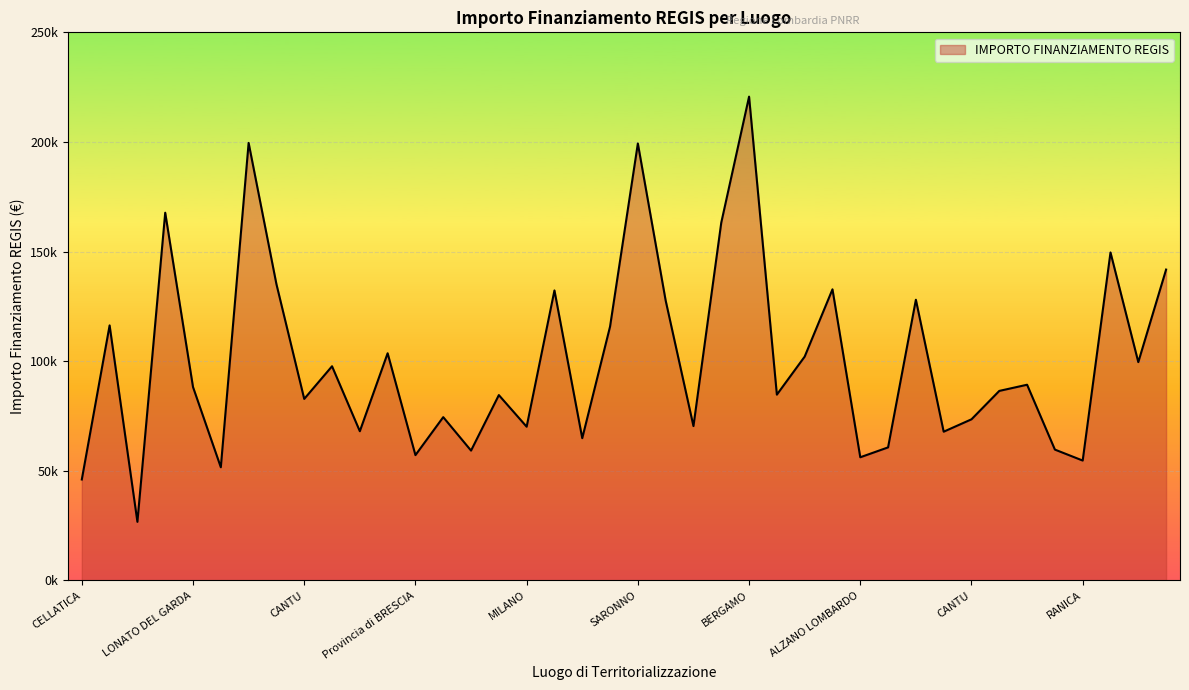

Reading right to left, extract all data points from this chart.

141794.5	99582.8	149604.4	54682.1	59681.5	89266.3	86448.2	73496.1	67843.7	128032.6	60687.8	56181.6	132781.0	102092.5	84744.5	220663.0	163198.8	70397.4	127674.8	199303.9	115789.8	64886.6	132279.7	70120.9	84538.8	59229.0	74486.0	57160.7	103619.9	68057.8	97694.9	82798.6	135157.2	199567.7	51620.1	88213.8	167724.8	26730.0	116324.6	46044.5